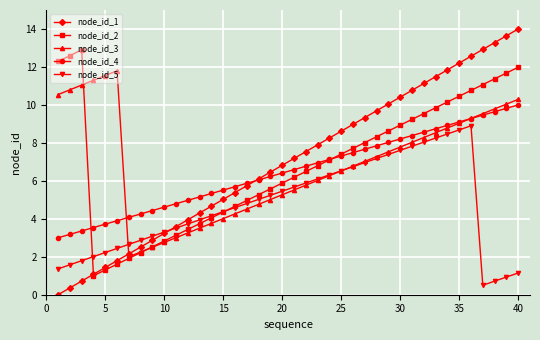

Count the number of data series in this chart.

5